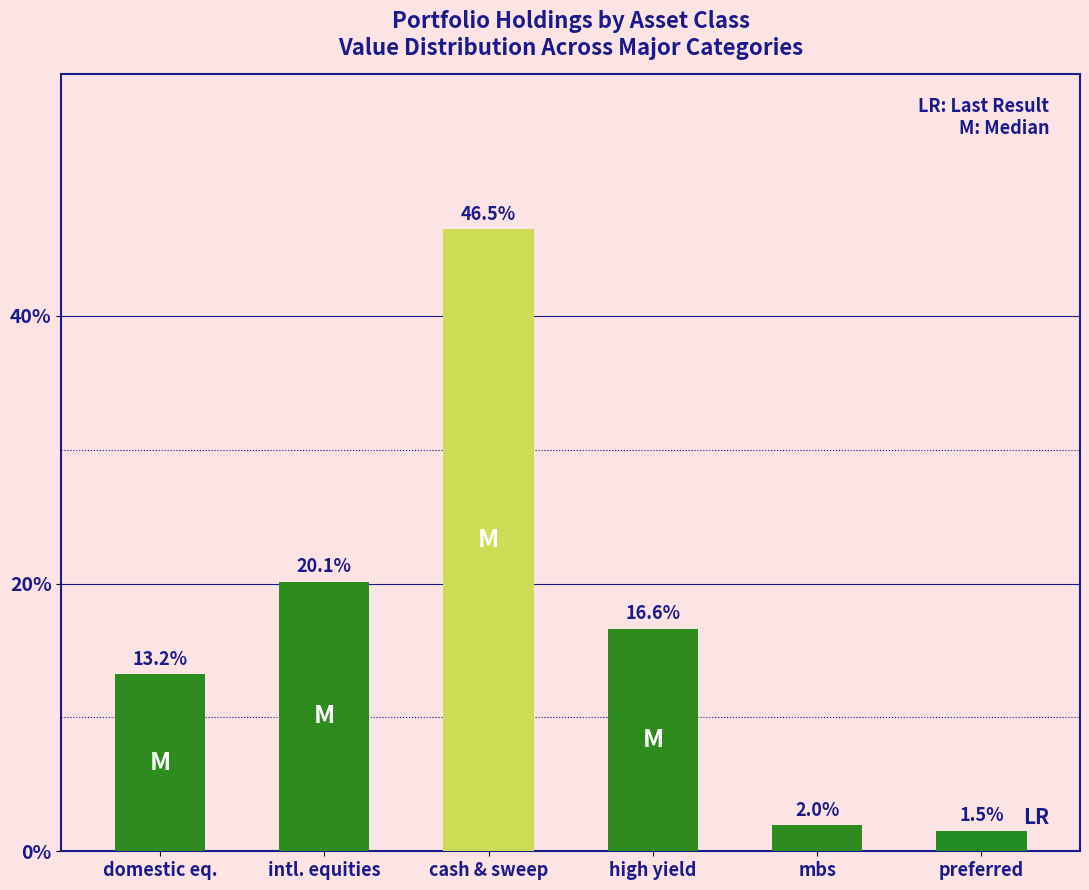

List the labels in order of value, largest first.

cash & sweep, intl. equities, high yield, domestic eq., mbs, preferred